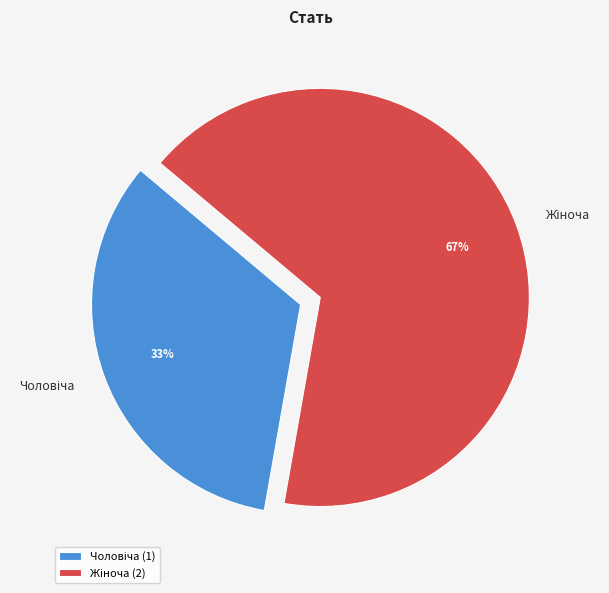

To the nearest percent, what is the average slice percentage?

50%